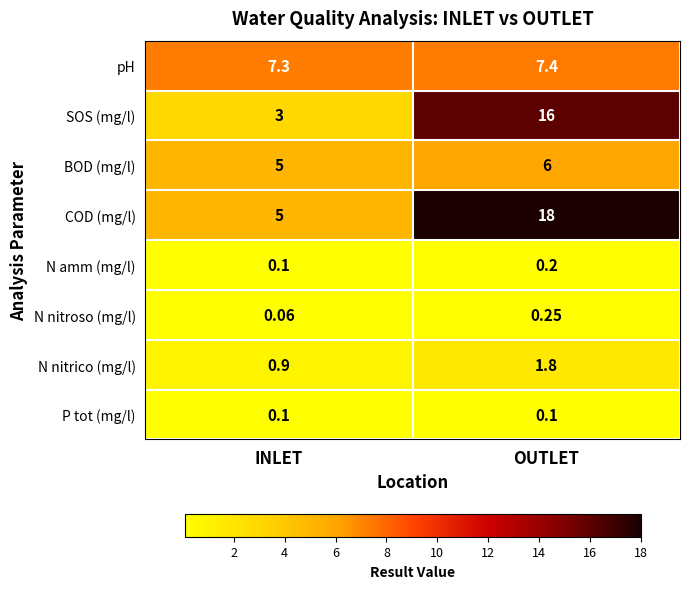

At which category is the sum across all series the highest?

OUTLET